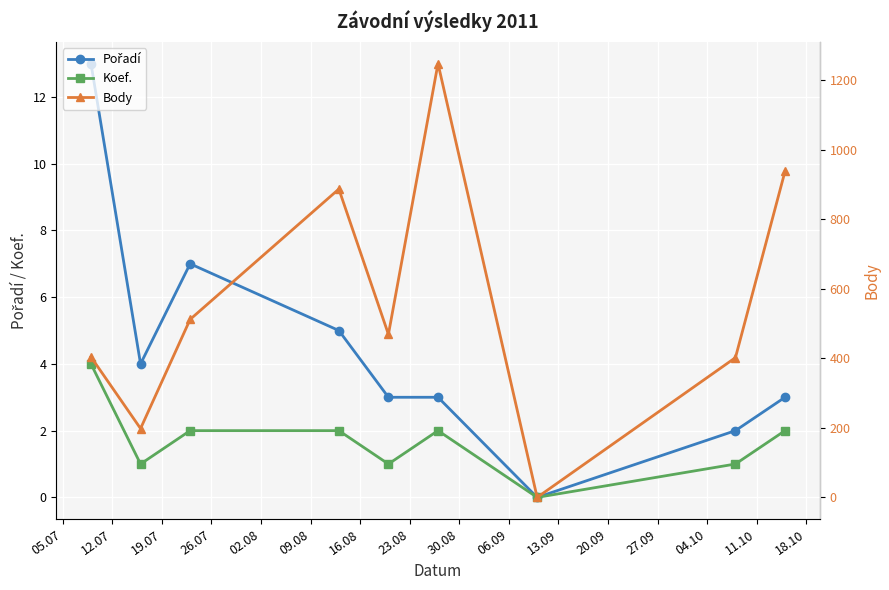

At which label is Pořadí closest to 6?

19.07